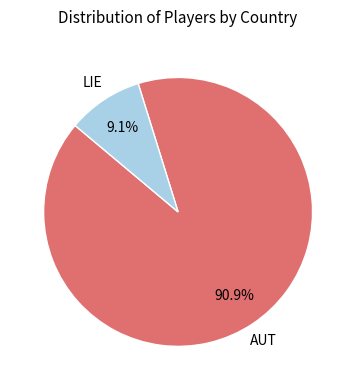

Is there any slice that represents more than half of the pie?

Yes